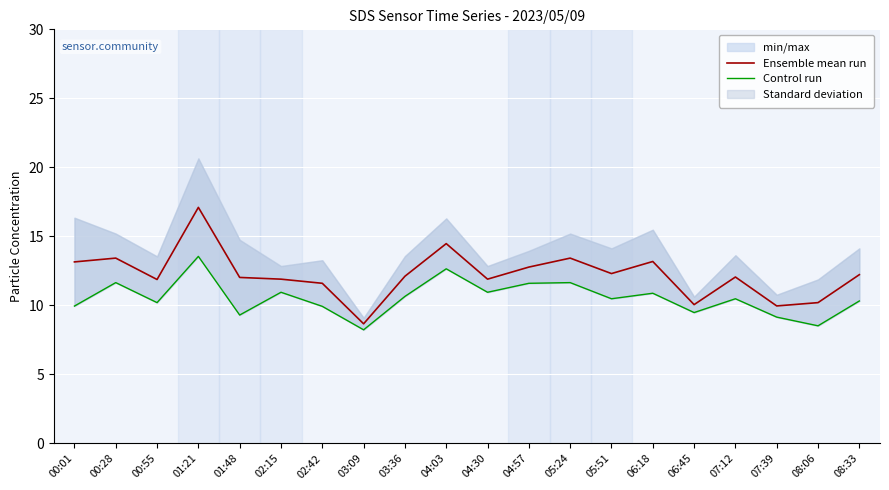

What is the sum of all Control run values?

210.6